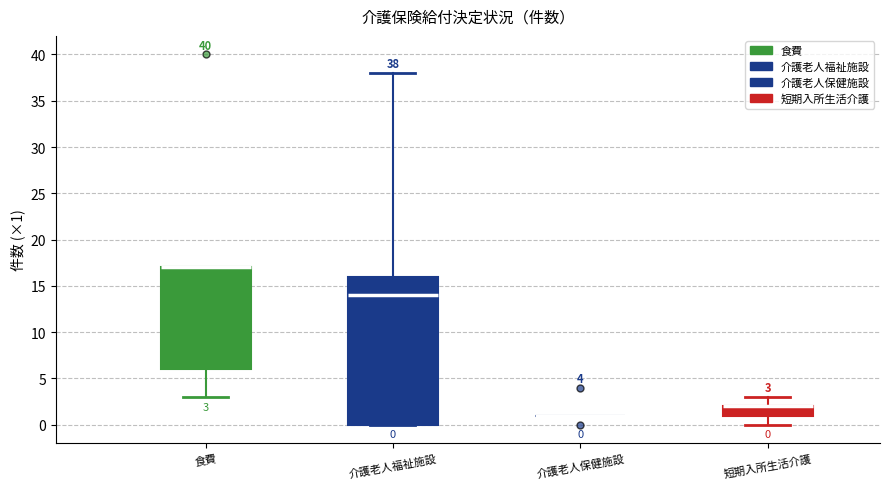

Comparing the boxes themselves (not the whiskers), which one is the tallest?

介護老人福祉施設